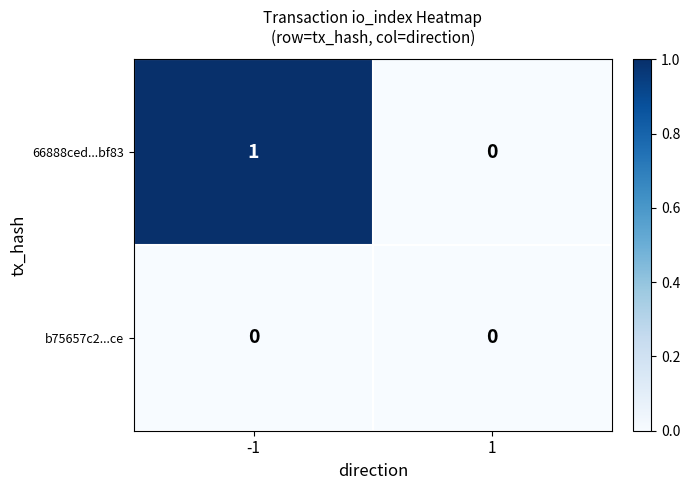

Reading left to right, list all the values displayed in this chart.

66888ced...bf83: -1=1	1=0
b75657c2...ce: -1=0	1=0